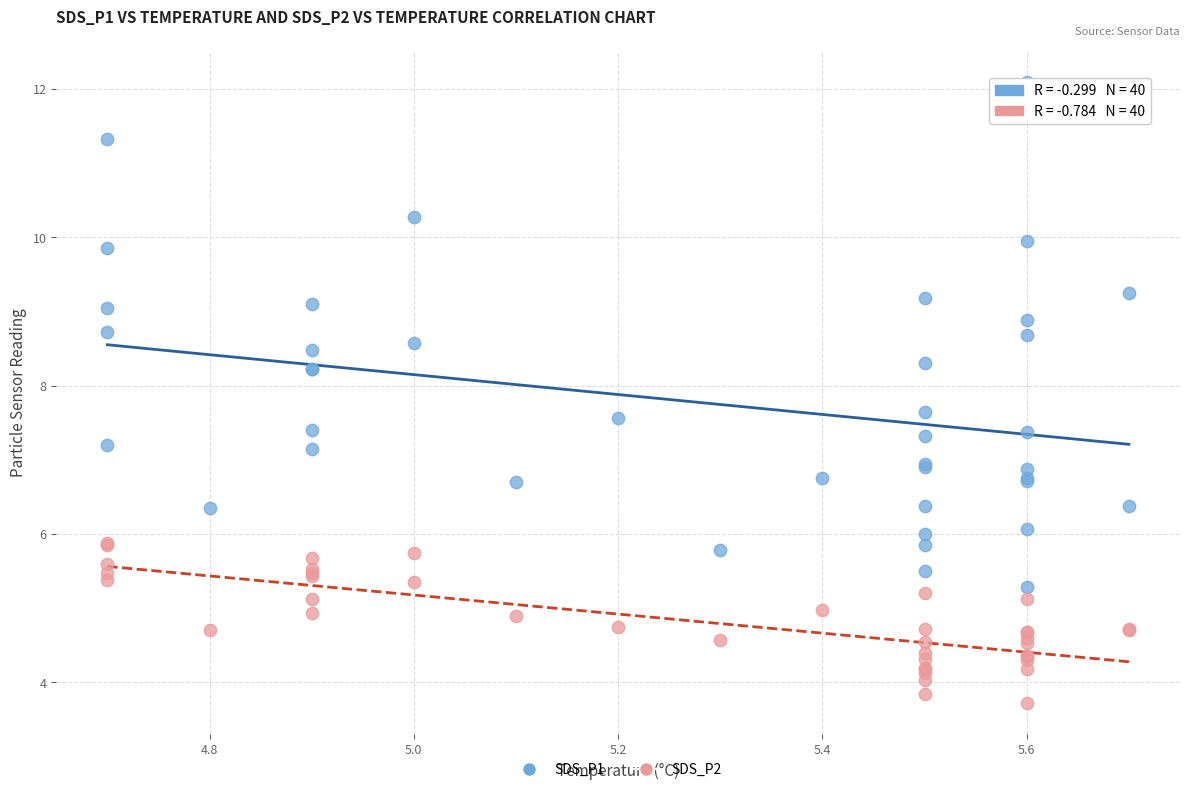

Which series reaches the minimum Y coordinate?

SDS_P2